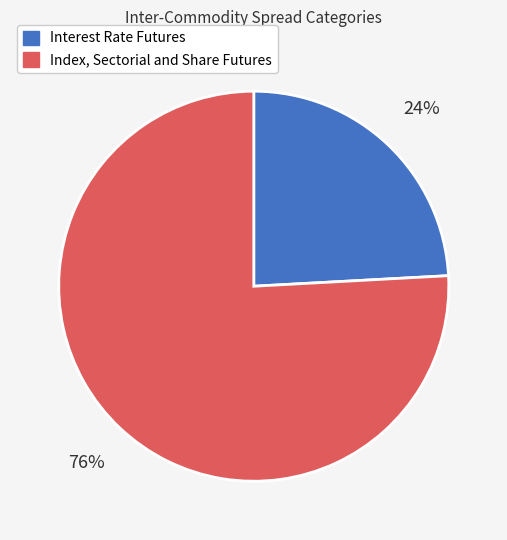

Is Index, Sectorial and Share Futures the majority of the pie?

Yes